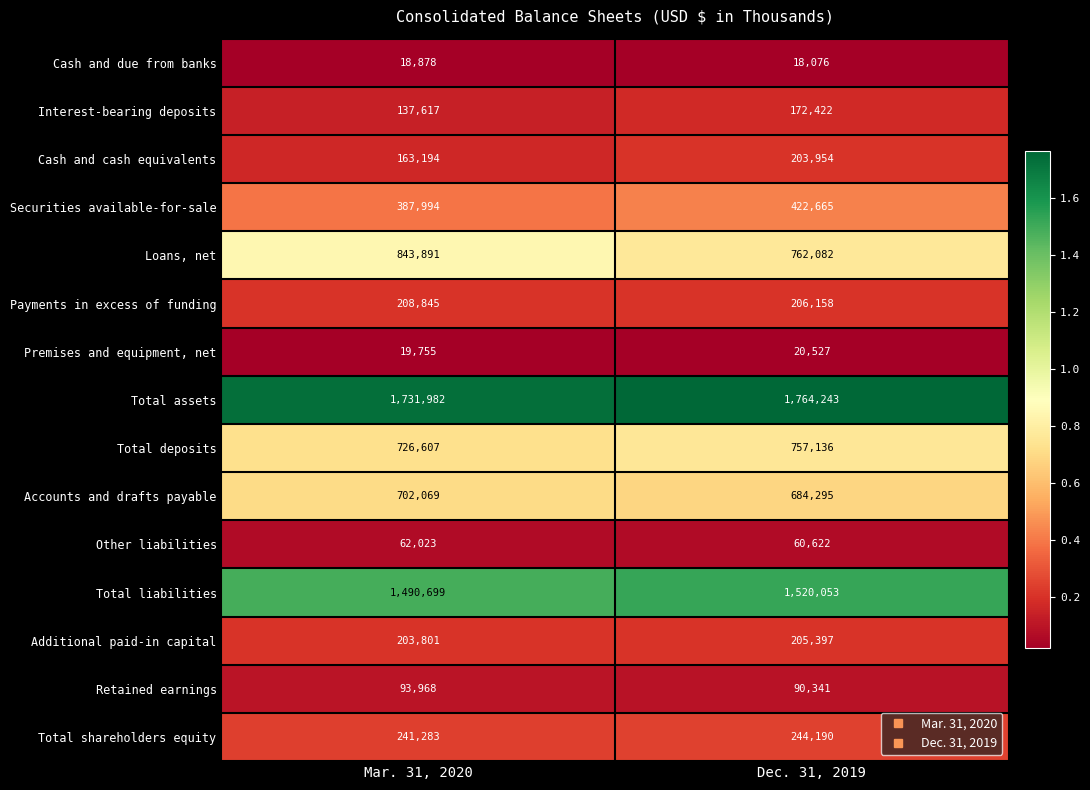

What is the average value of the Securities available-for-sale series?

405330